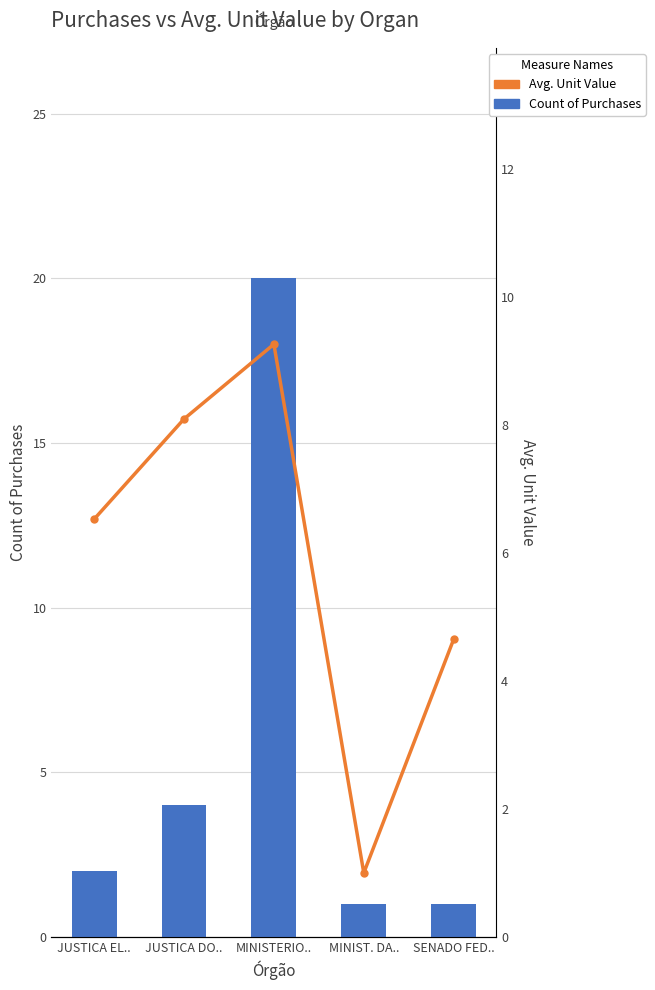

The Avg. Unit Value series shows 6.5 at SENADO FED... True or false?

False